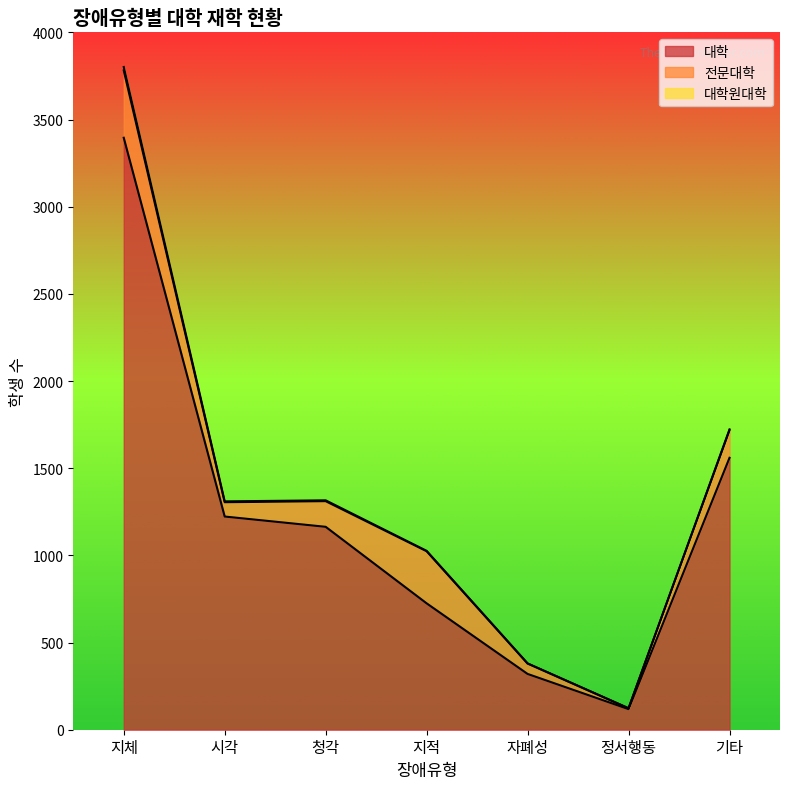

At which category is the sum across all series the highest?

지체